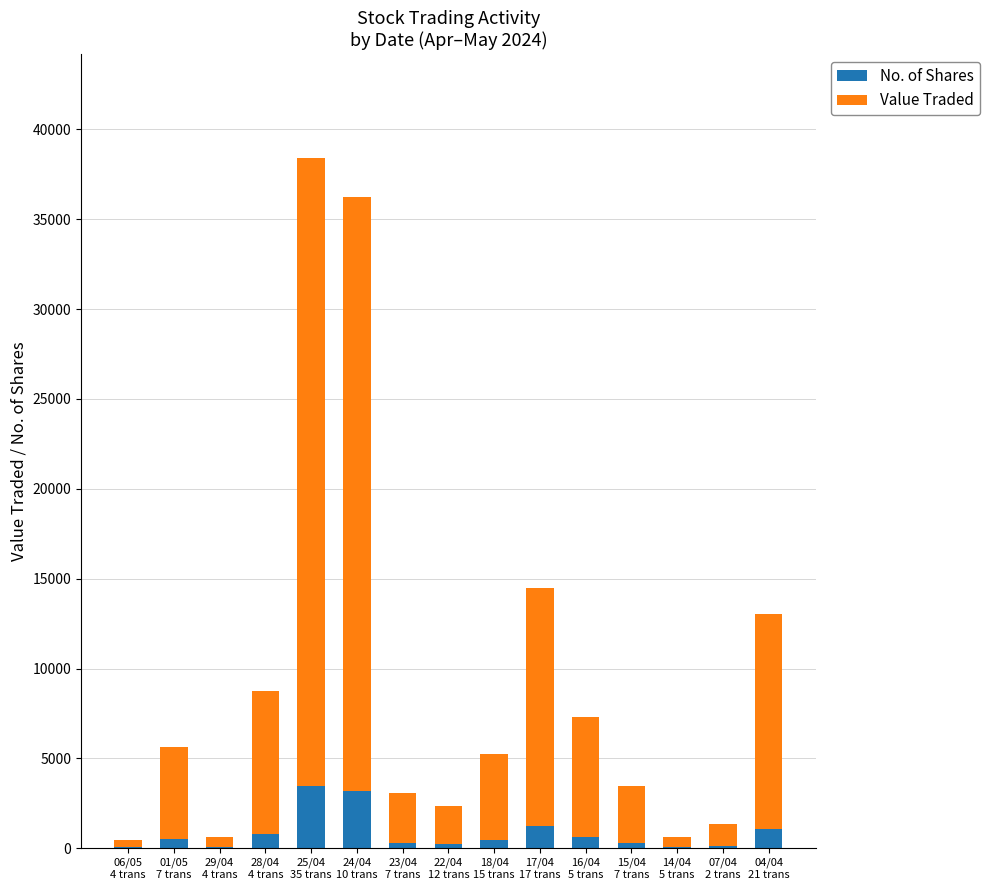

What is the maximum value for No. of Shares?

3477